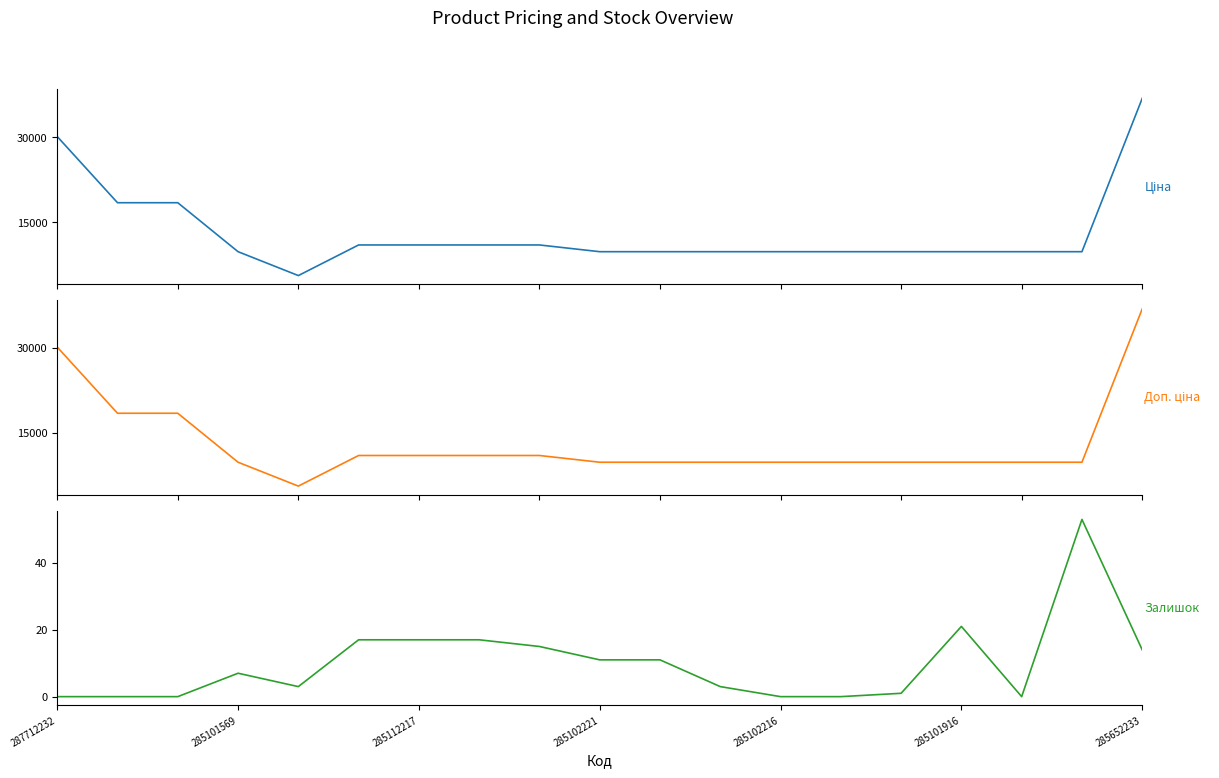

The value of Доп. ціна at 285102221 is 9775.5. True or false?

True